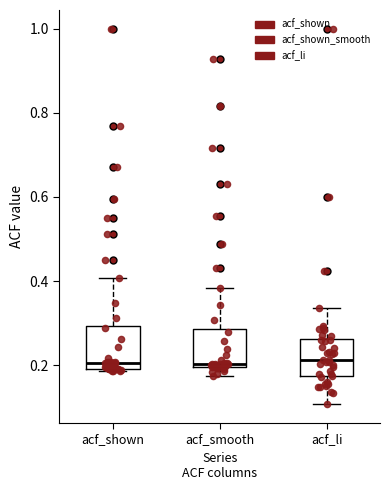

Reading left to right, transcribe this box plot: for each box, give where its median line is, the range the box spans, and where its two whiskers end, as read against the y-axis. The values are not printed on the chart, so give them approximately, as read against the axis.

acf_shown: median 0.20 (just above the box's lower edge), box 0.20 to 0.30, whiskers 0.18 to 0.40
acf_smooth: median 0.20, box 0.20 to 0.28, whiskers 0.18 to 0.38
acf_li: median 0.22, box 0.18 to 0.26, whiskers 0.10 to 0.34